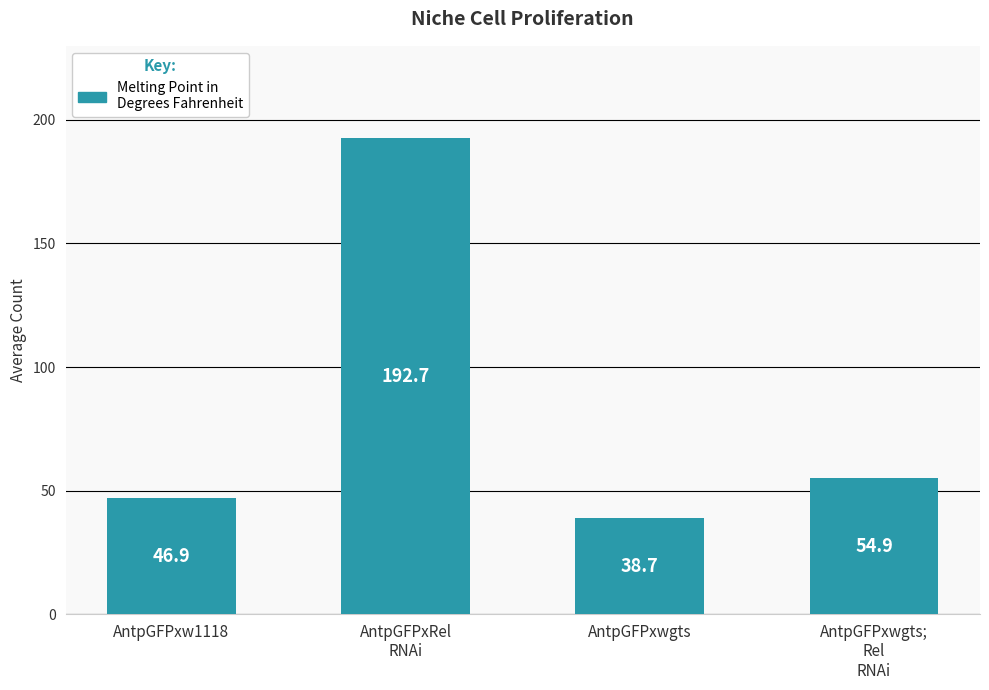

At which label is the value closest to 115?

AntpGFPxwgts;
Rel
RNAi